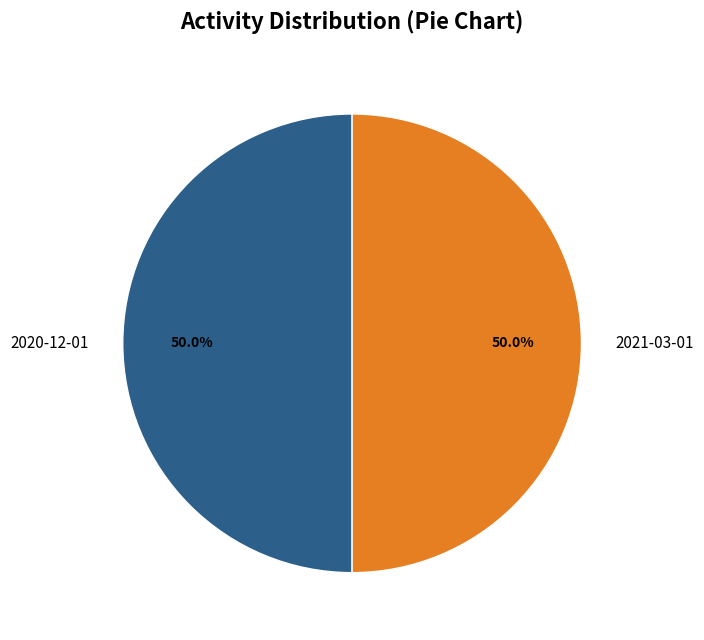

What is the ratio of the value at 2020-12-01 to the value at 2021-03-01?

1.0